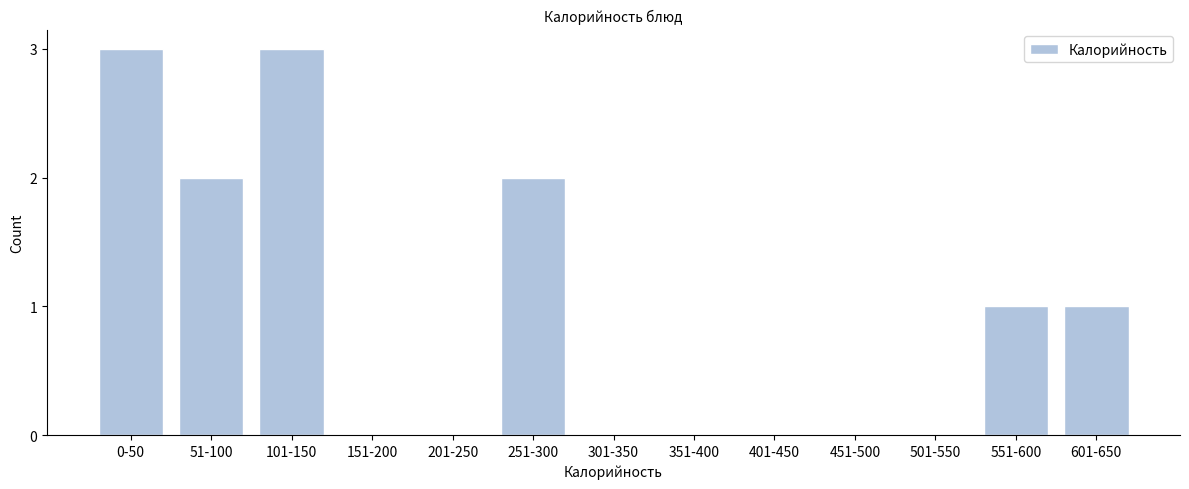

Reading right to left, list all the values displayed in this chart.

601-650=1	551-600=1	501-550=0	451-500=0	401-450=0	351-400=0	301-350=0	251-300=2	201-250=0	151-200=0	101-150=3	51-100=2	0-50=3